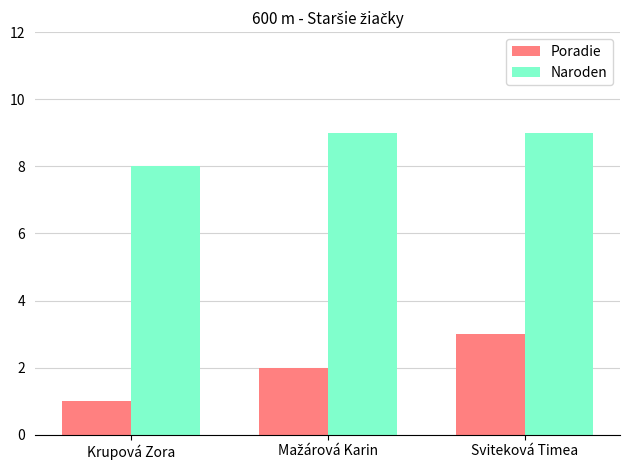

What is the minimum value shown in the chart?

1